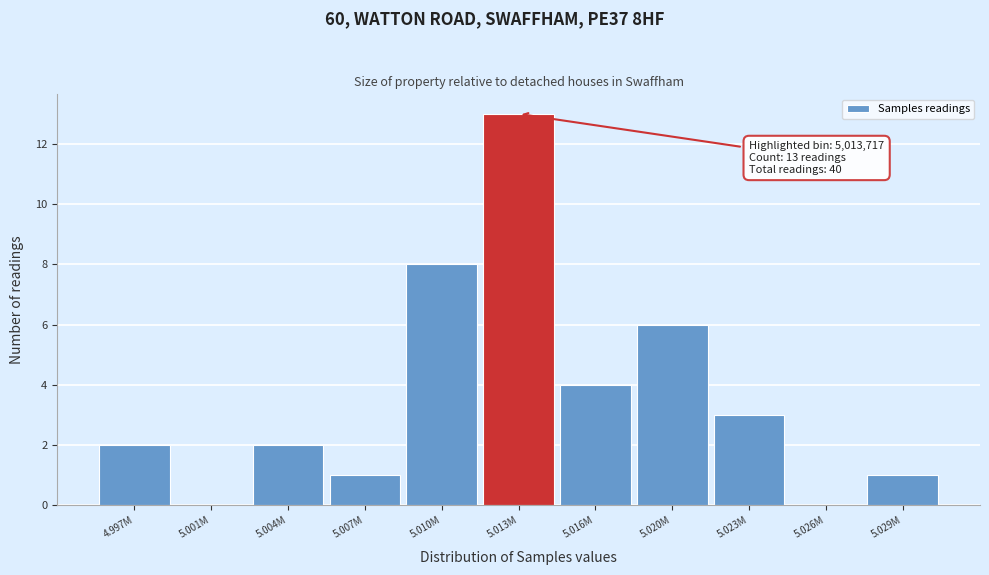

Reading left to right, extract all data points from this chart.

4.997M=2	5.001M=0	5.004M=2	5.007M=1	5.010M=8	5.013M=13	5.016M=4	5.020M=6	5.023M=3	5.026M=0	5.029M=1